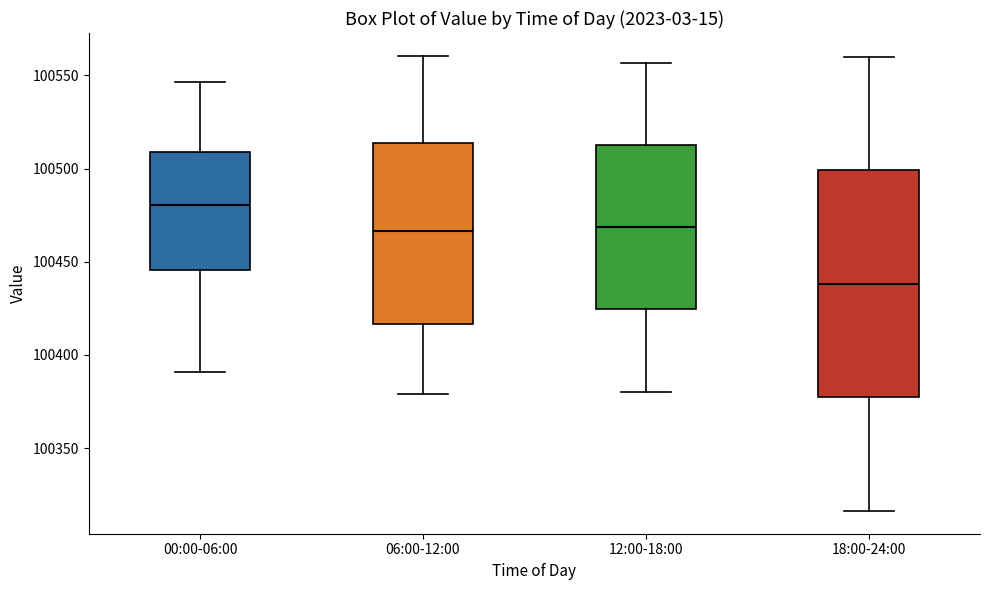

Reading left to right, transcribe this box plot: for each box, give where its median line is, the range the box spans, and where its two whiskers end, as read against the y-axis. The values are not printed on the chart, so give them approximately, as read against the axis.

00:00-06:00: median 100480, box 100445 to 100510, whiskers 100390 to 100545
06:00-12:00: median 100465, box 100415 to 100515, whiskers 100380 to 100560
12:00-18:00: median 100470, box 100425 to 100515, whiskers 100380 to 100555
18:00-24:00: median 100440, box 100375 to 100500, whiskers 100315 to 100560